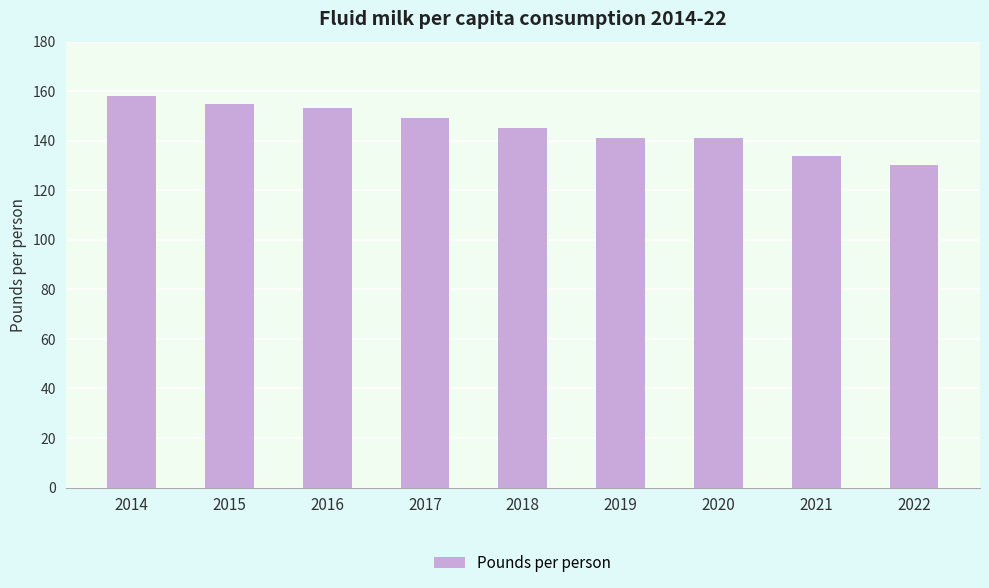

At which label does the data first exceed 145?

2014